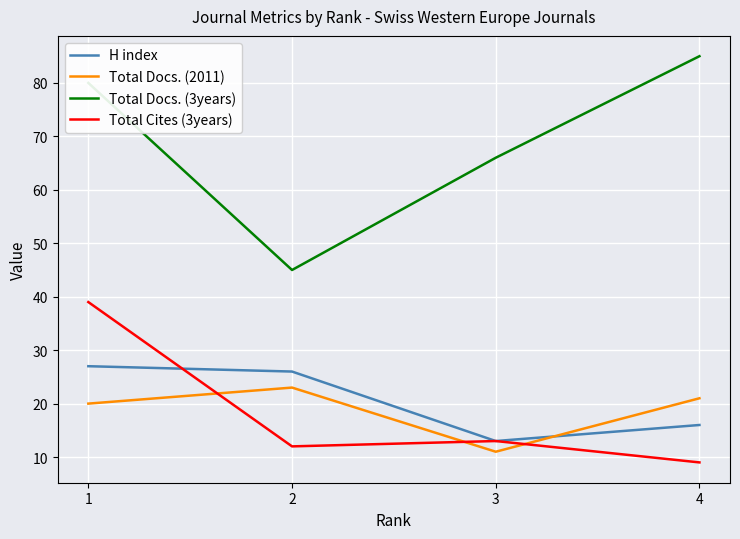

Reading left to right, extract all data points from this chart.

H index: 1=27	2=26	3=13	4=16
Total Docs. (2011): 1=20	2=23	3=11	4=21
Total Docs. (3years): 1=80	2=45	3=66	4=85
Total Cites (3years): 1=39	2=12	3=13	4=9